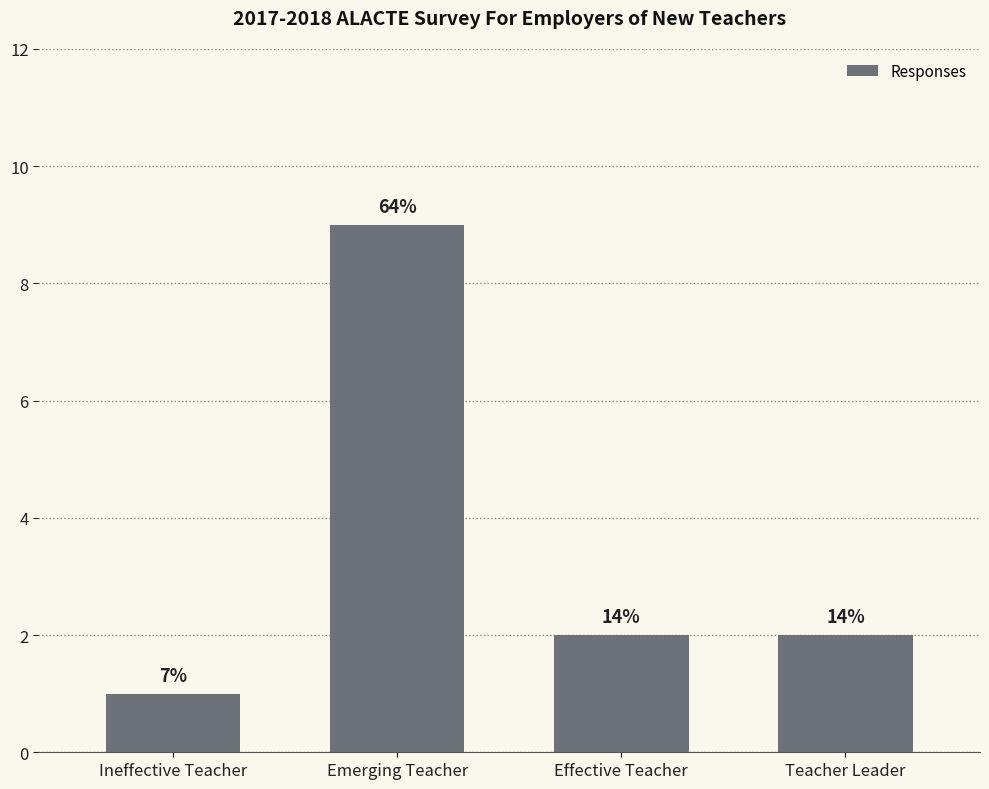

Are the bars grouped side by side (vs. stacked)?

No